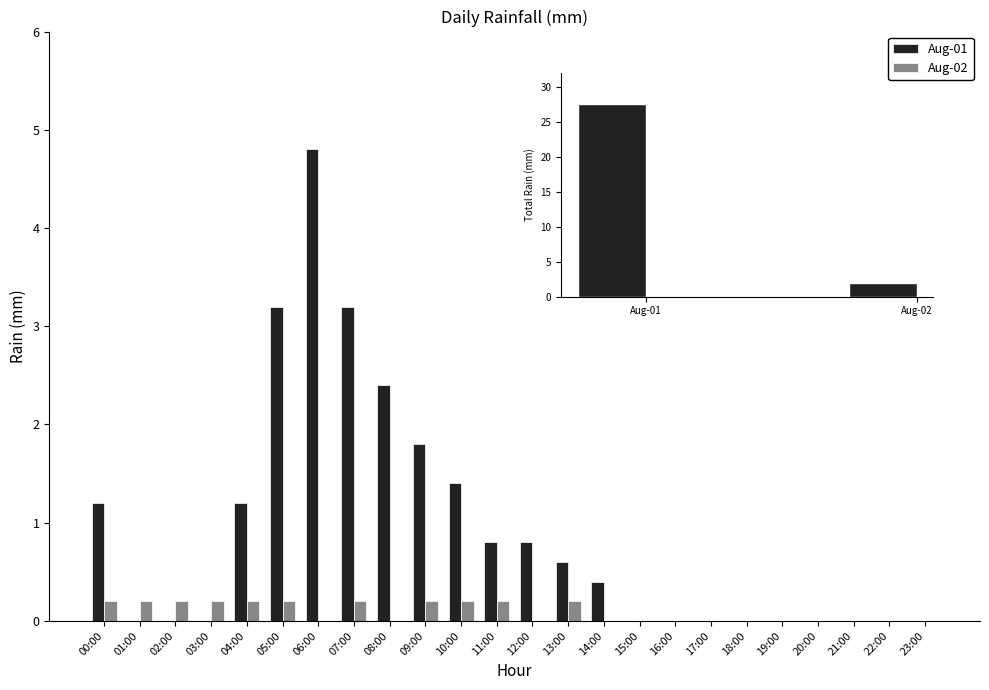

The value of Aug-01 at 13:00 is 1.0. True or false?

False